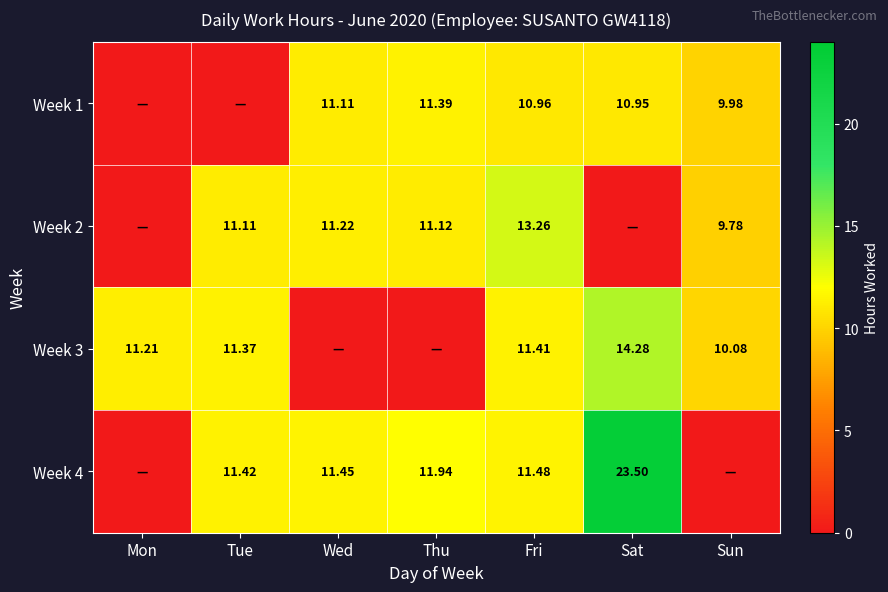

What is the greatest value displayed?

23.5